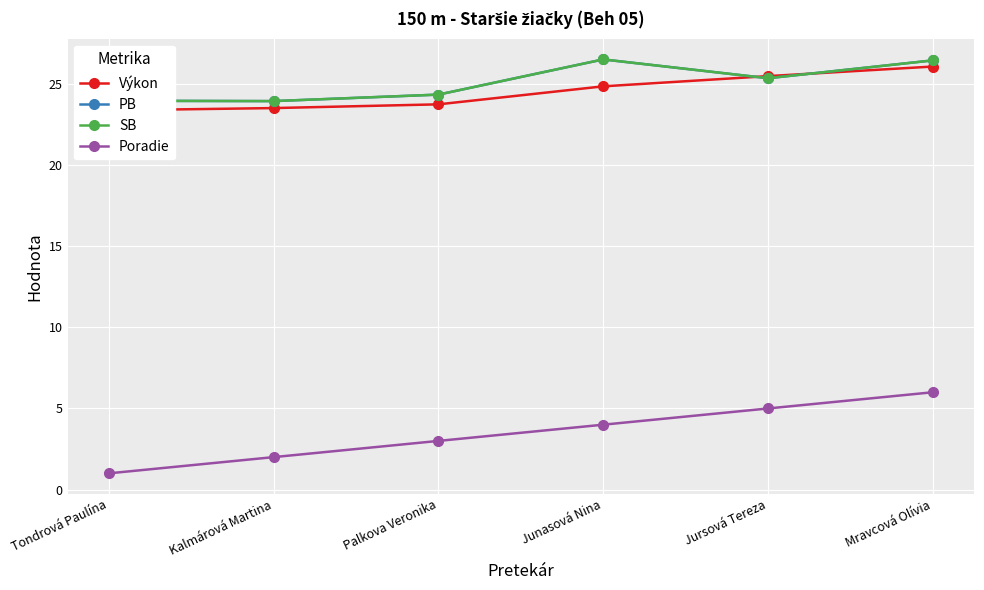

What is the spread (max minus min) of values at Palkova Veronika?

21.4